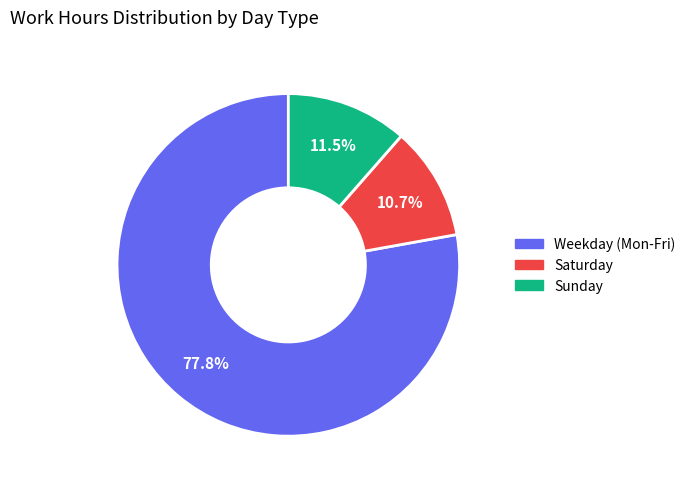

Is there a majority slice in this chart?

Yes